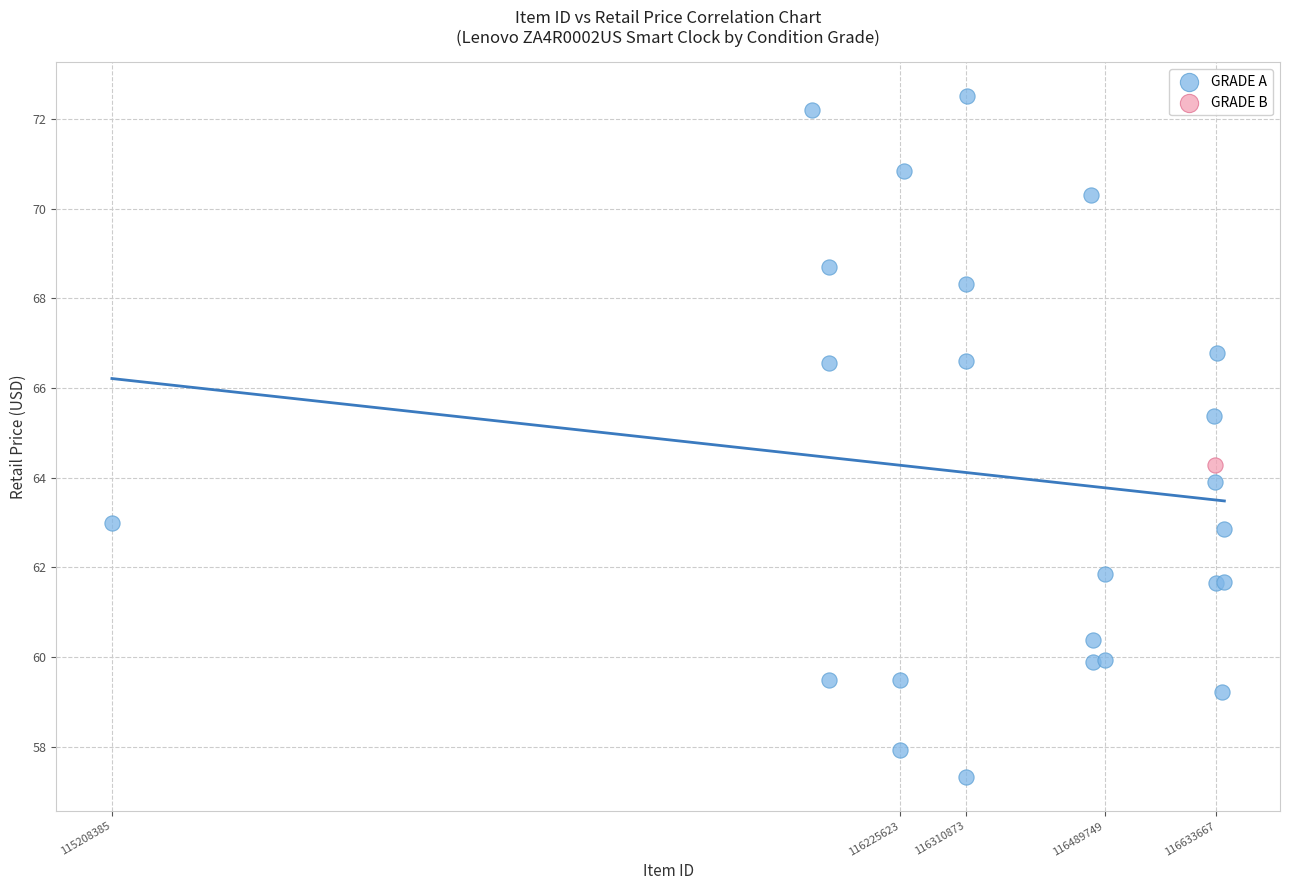

What are all the series names shown in the legend?

GRADE A, GRADE B